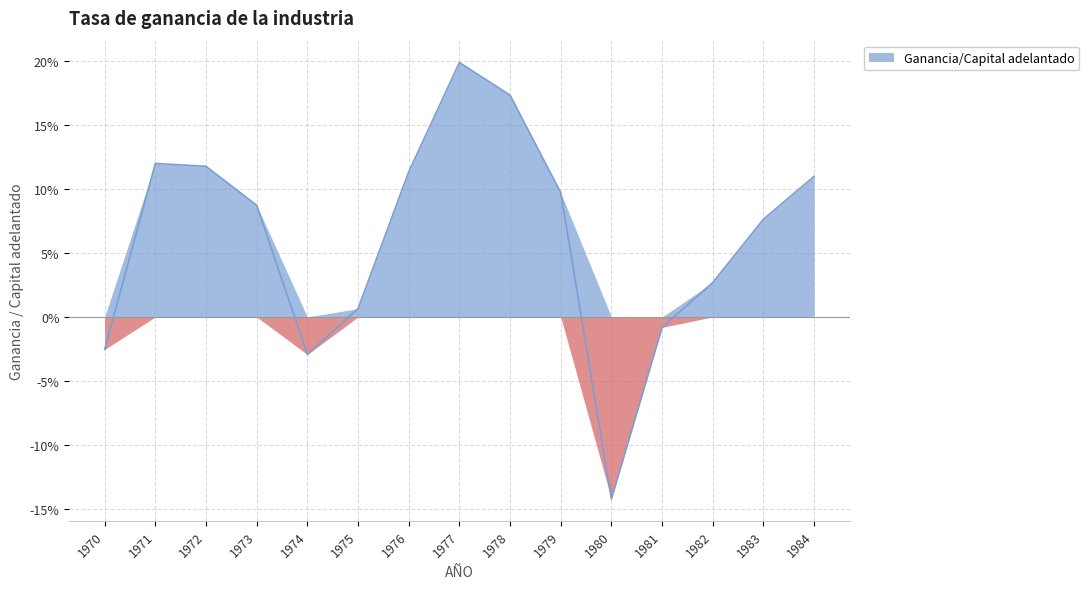

The value at 1976 is 0.1. True or false?

True